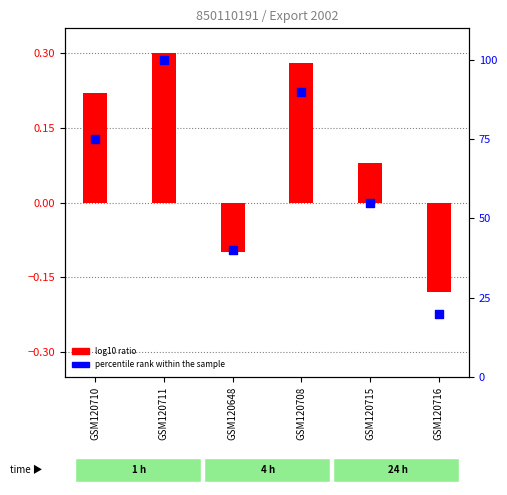

At which category is the sum across all series the highest?

GSM120711